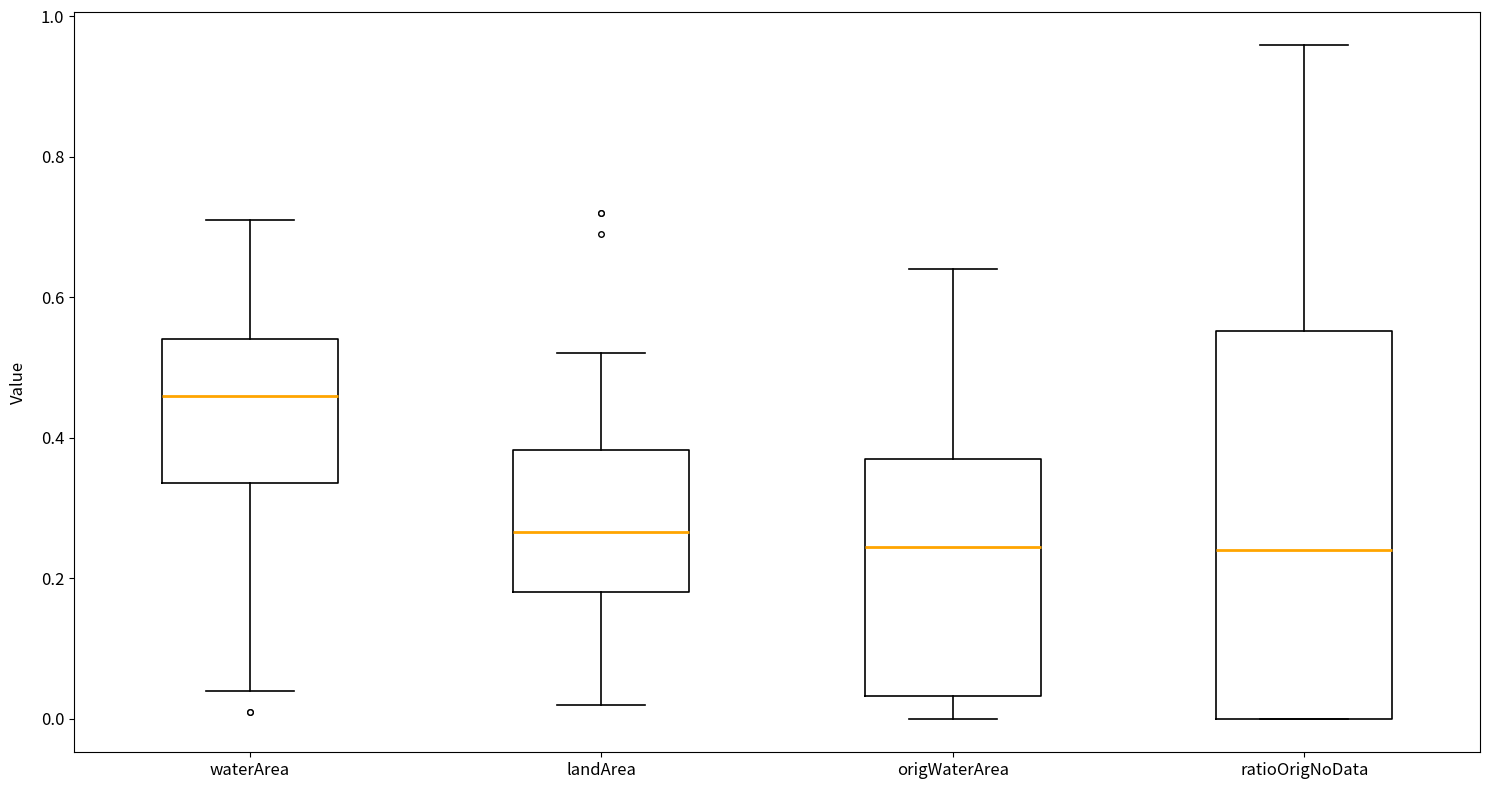

Which box is the tallest, from its lower edge to its upper edge?

ratioOrigNoData